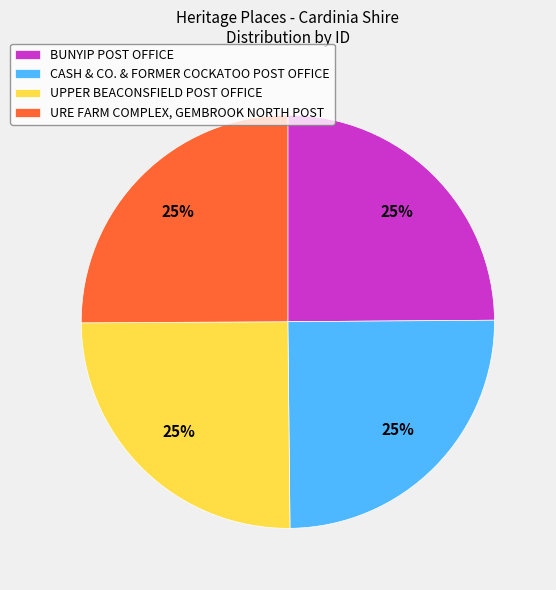

Is UPPER BEACONSFIELD POST OFFICE the majority of the pie?

No